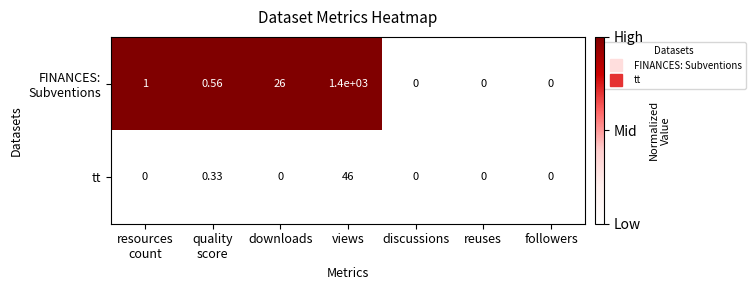

At which category is the sum across all series the highest?

views